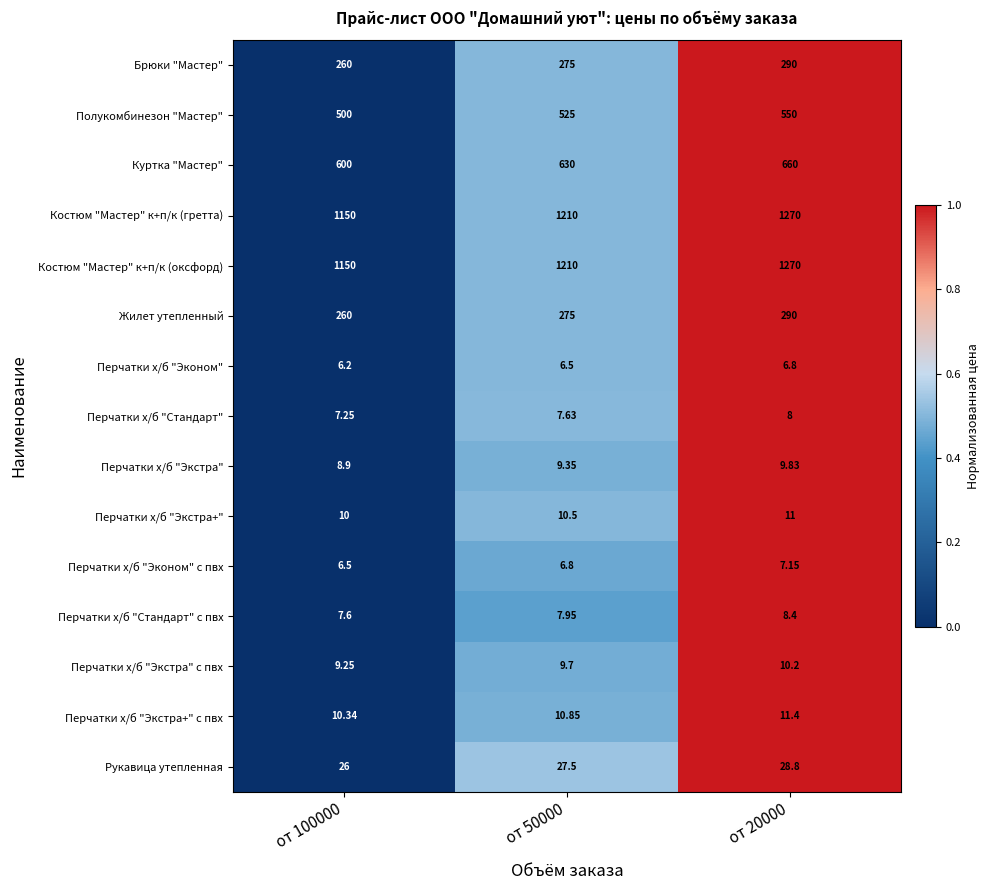

How many distinct data groups are displayed?

15